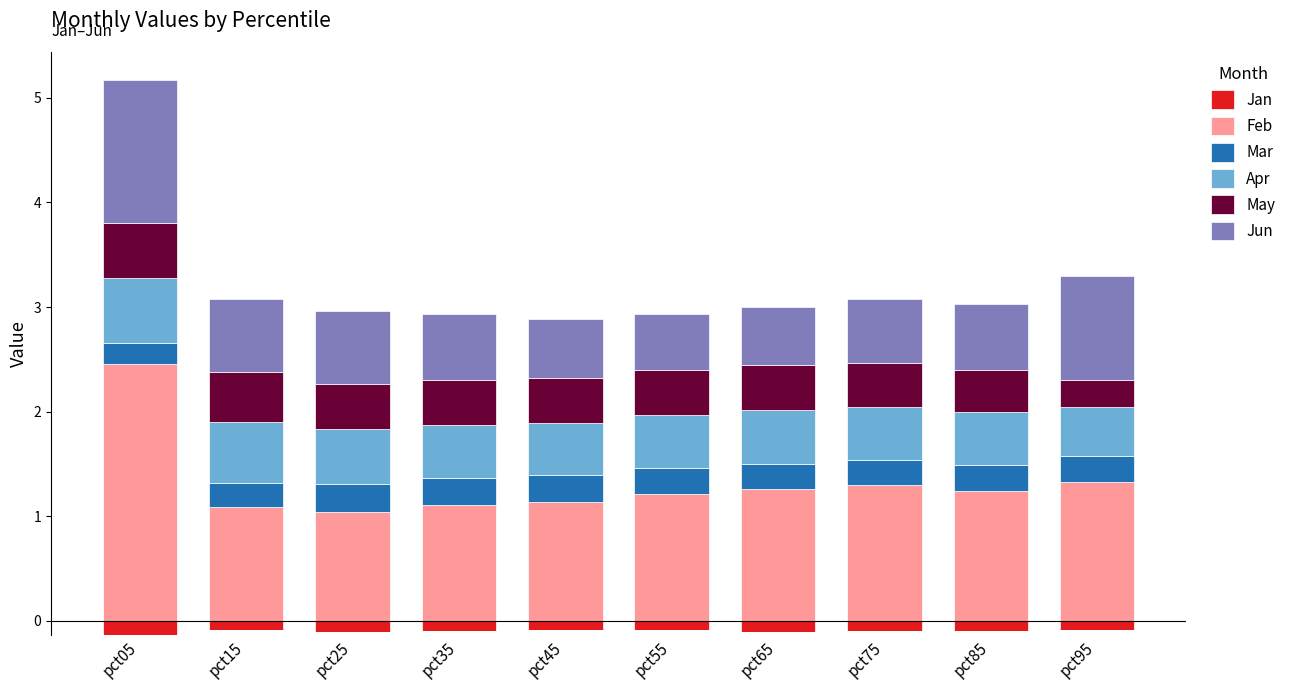

What is the minimum value for Feb?

1.0